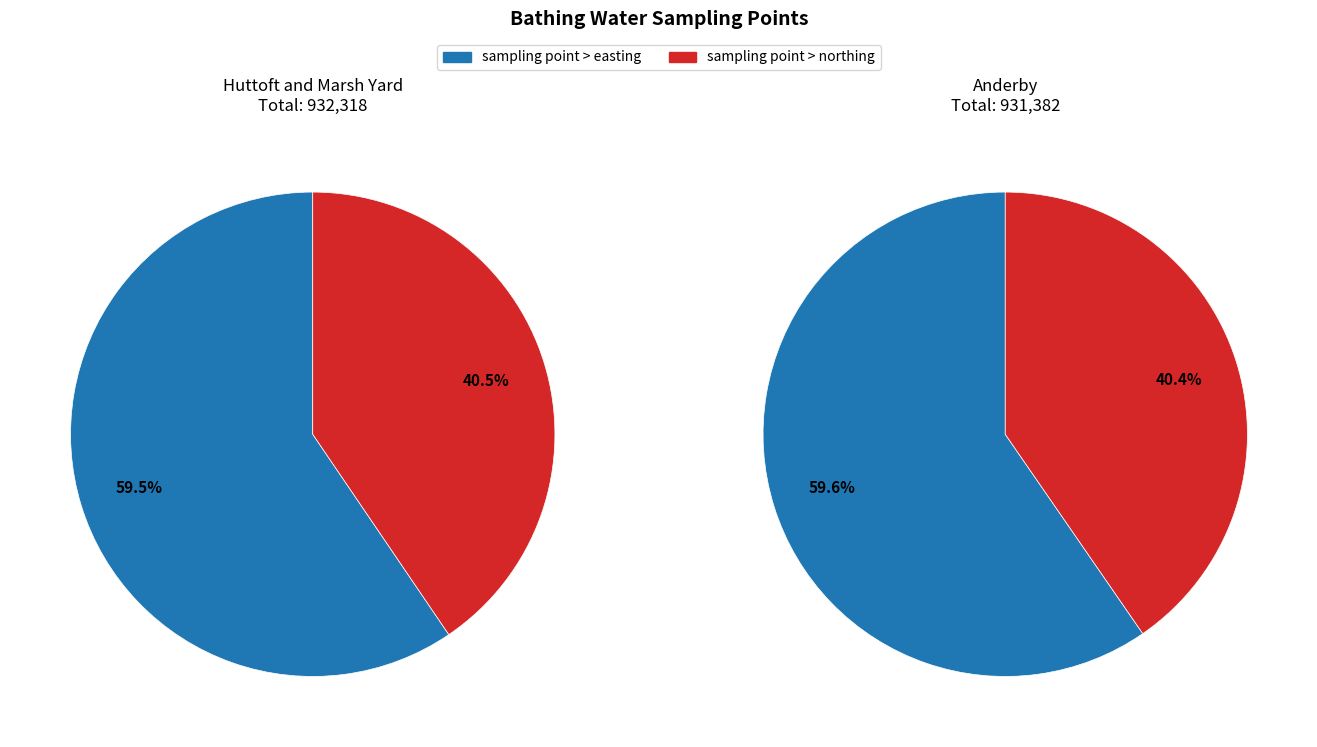

Does any single category account for the majority?

Yes